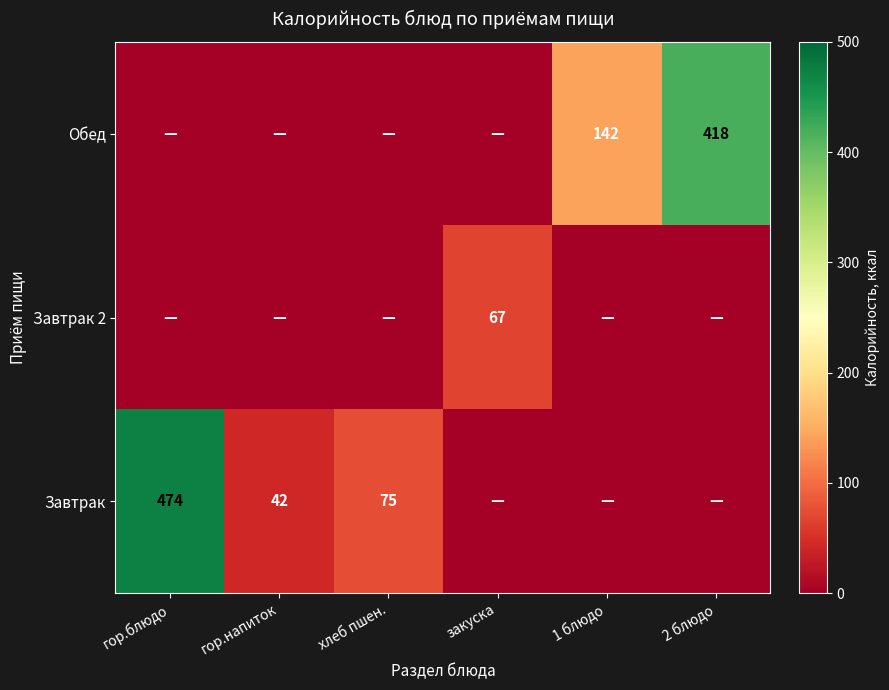

At how many categories does at least one series exceed 295?

2